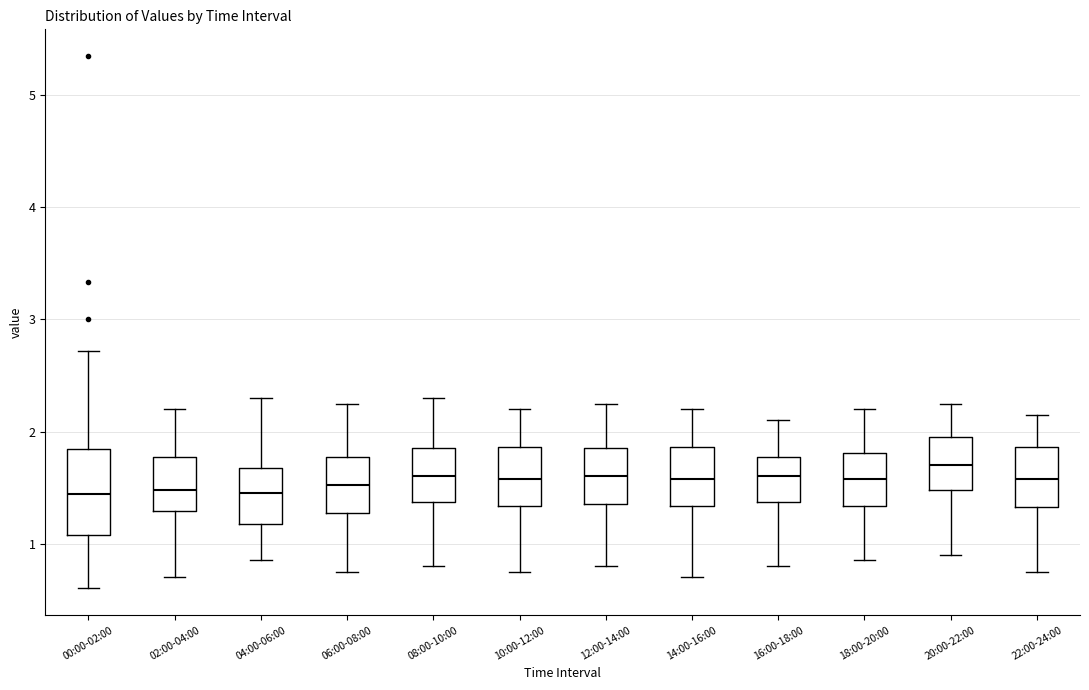

Reading left to right, transcribe this box plot: for each box, give where its median line is, the range the box spans, and where its two whiskers end, as read against the y-axis. The values are not printed on the chart, so give them approximately, as read against the axis.

00:00-02:00: median 1.4, box 1.1 to 1.8, whiskers 0.6 to 2.7
02:00-04:00: median 1.5, box 1.3 to 1.8, whiskers 0.7 to 2.2
04:00-06:00: median 1.5, box 1.2 to 1.7, whiskers 0.9 to 2.3
06:00-08:00: median 1.5, box 1.3 to 1.8, whiskers 0.8 to 2.3
08:00-10:00: median 1.6, box 1.4 to 1.9, whiskers 0.8 to 2.3
10:00-12:00: median 1.6, box 1.3 to 1.9, whiskers 0.8 to 2.2
12:00-14:00: median 1.6, box 1.4 to 1.9, whiskers 0.8 to 2.3
14:00-16:00: median 1.6, box 1.3 to 1.9, whiskers 0.7 to 2.2
16:00-18:00: median 1.6, box 1.4 to 1.8, whiskers 0.8 to 2.1
18:00-20:00: median 1.6, box 1.3 to 1.8, whiskers 0.9 to 2.2
20:00-22:00: median 1.7, box 1.5 to 2.0, whiskers 0.9 to 2.3
22:00-24:00: median 1.6, box 1.3 to 1.9, whiskers 0.8 to 2.2